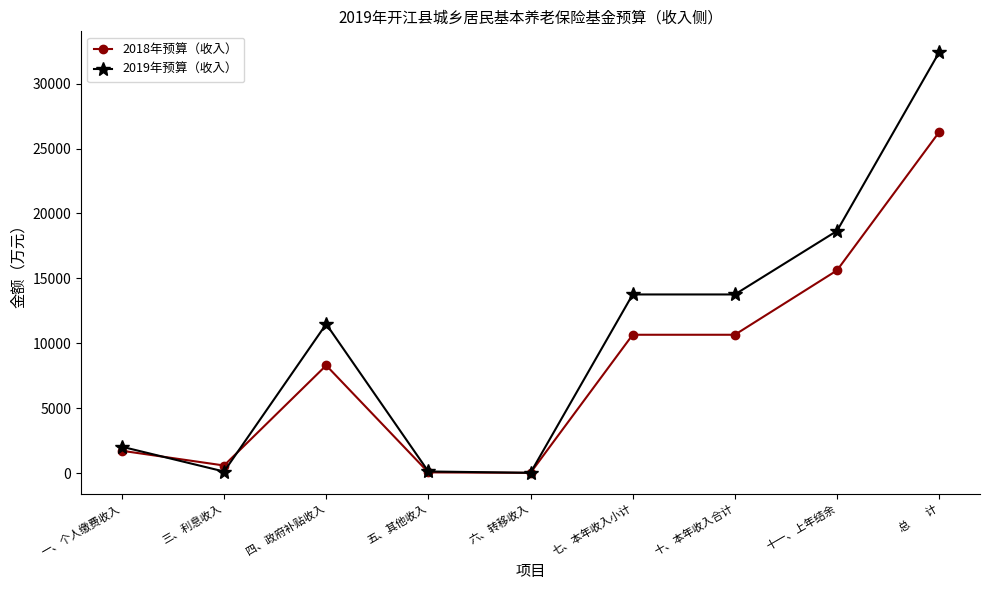

List the series in order of their overall mean, lowest first.

2018年预算（收入）, 2019年预算（收入）